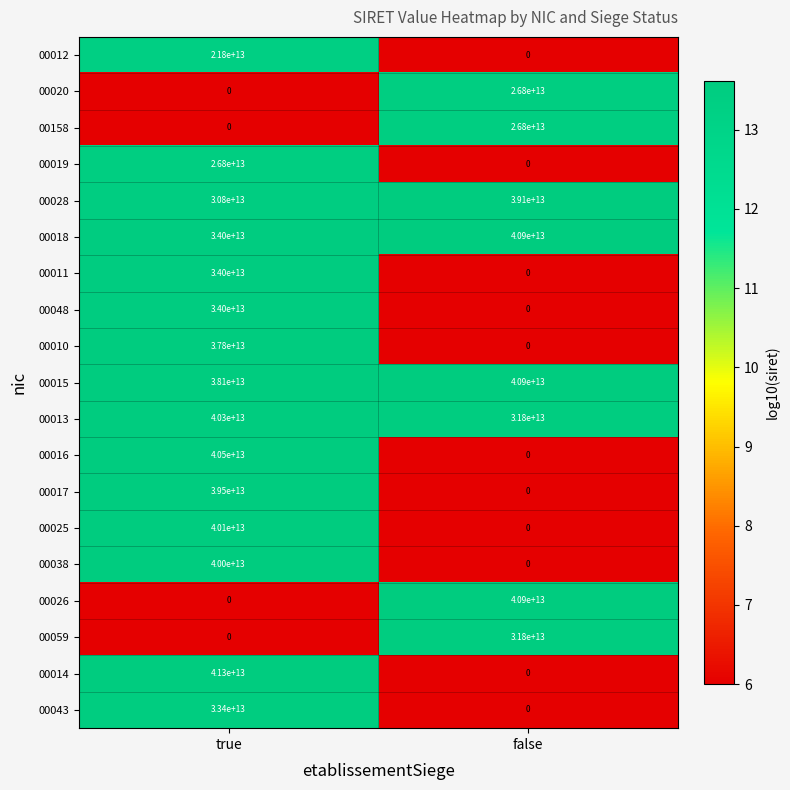

Count the number of data series in this chart.

19